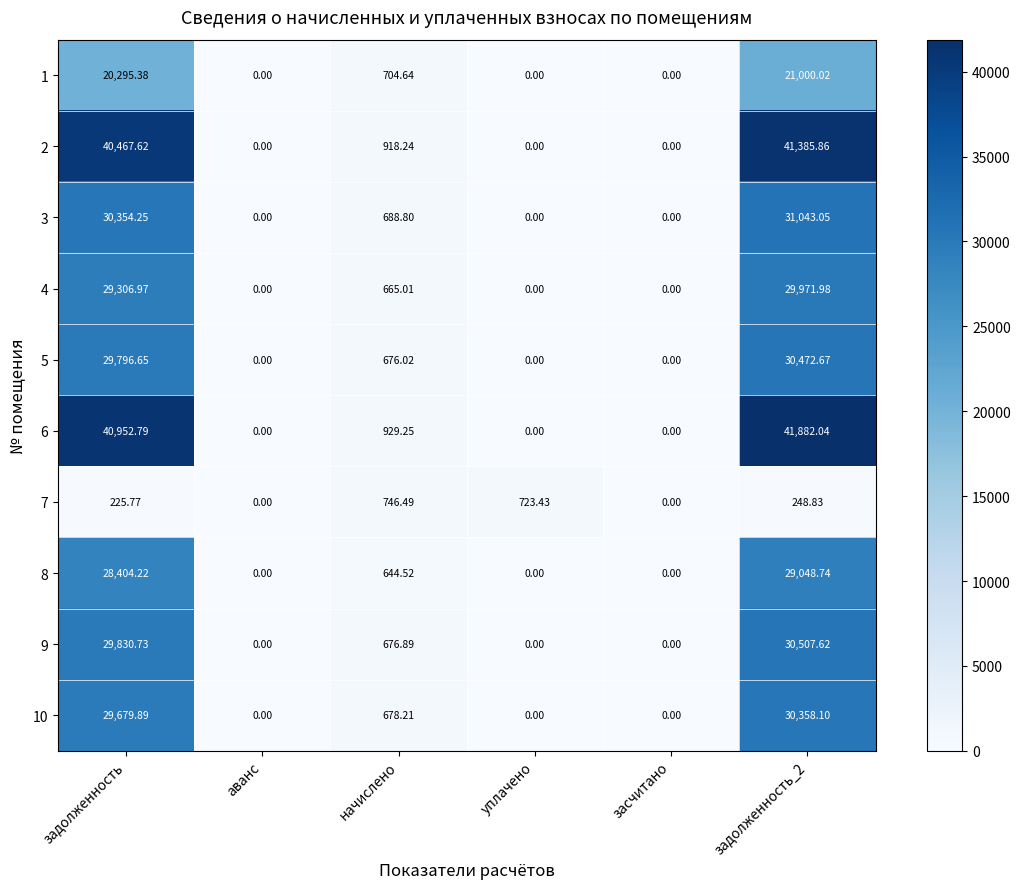

Where is 2 nearest to the value 20692?

начислено